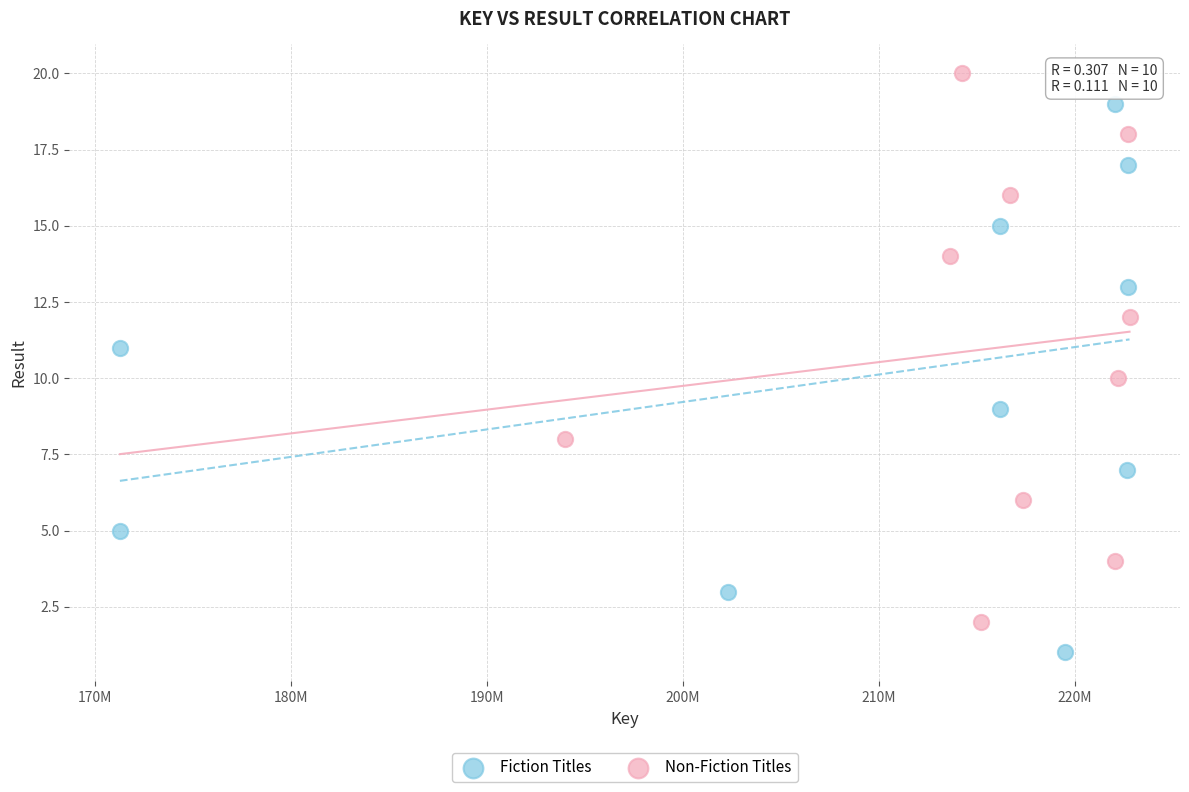

Which series reaches the maximum Y coordinate?

Non-Fiction Titles